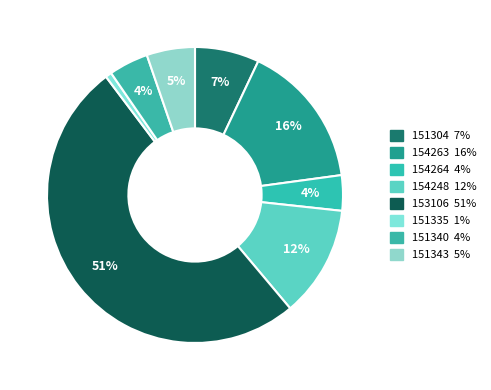

Rank the categories by value from highest to lowest.

153106, 154263, 154248, 151304, 151343, 151340, 154264, 151335